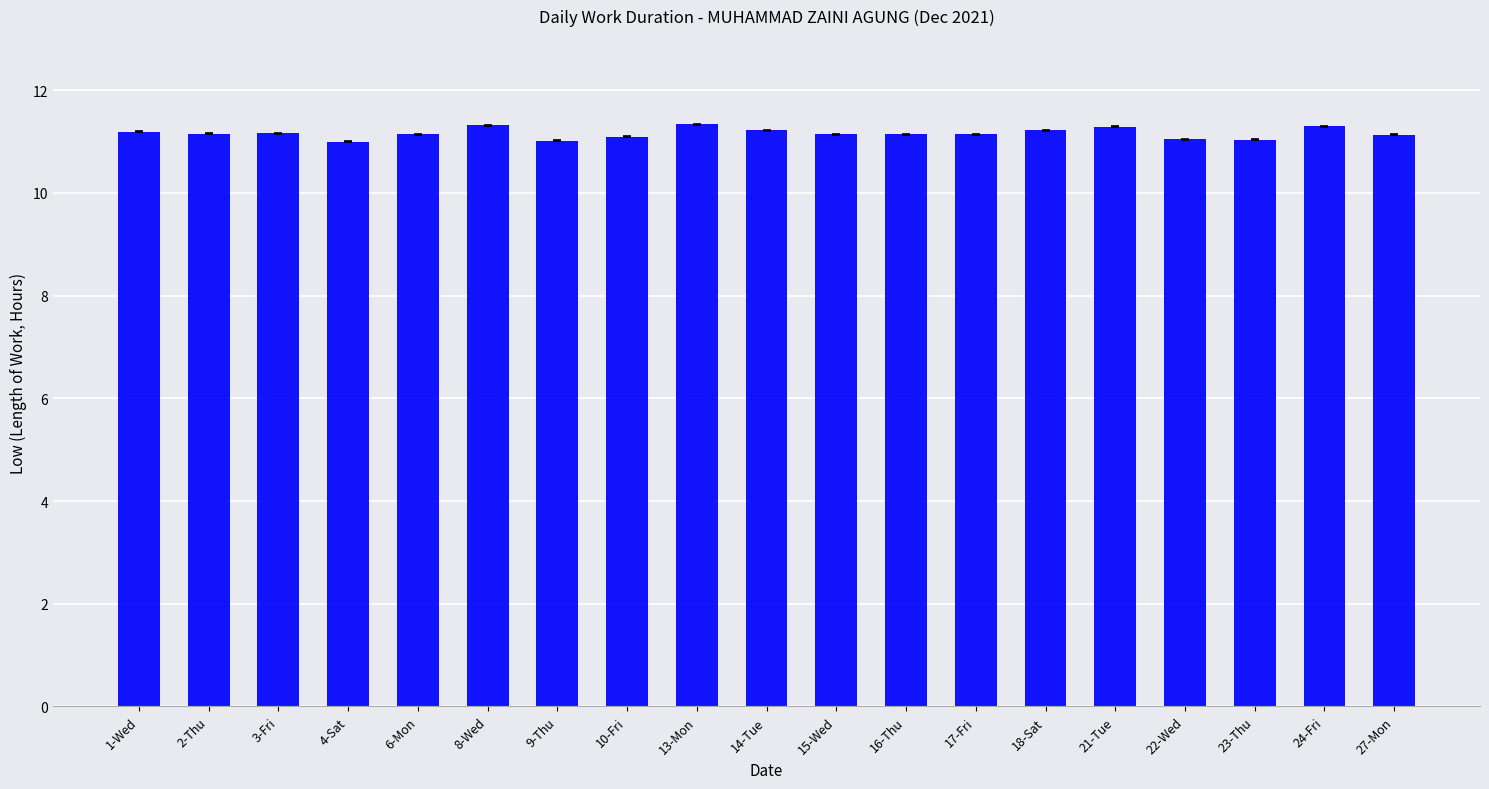

What is the difference between the second highest and minimum values?

0.3